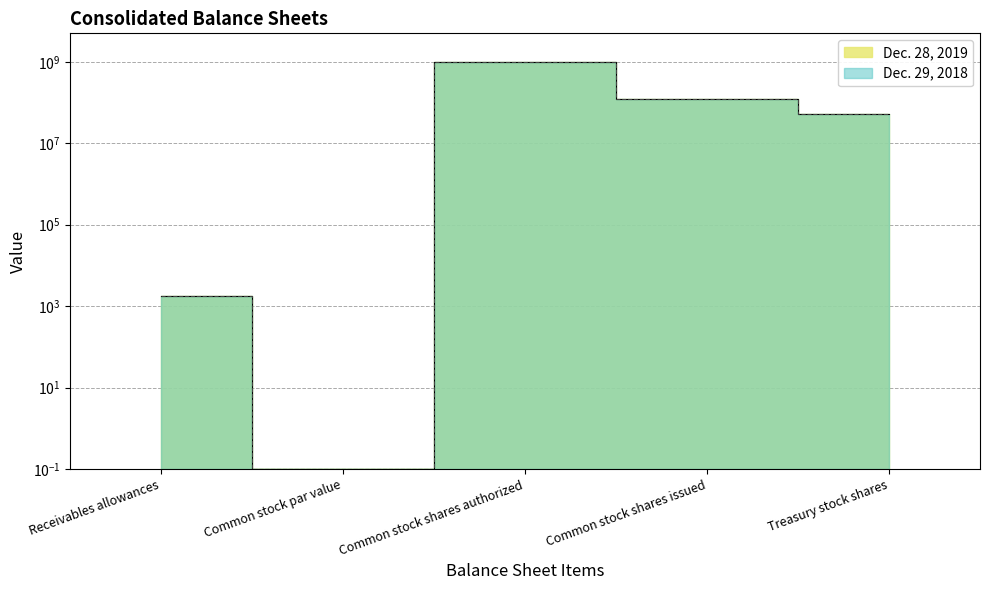

Which series has the largest total across all categories?

Dec. 29, 2018